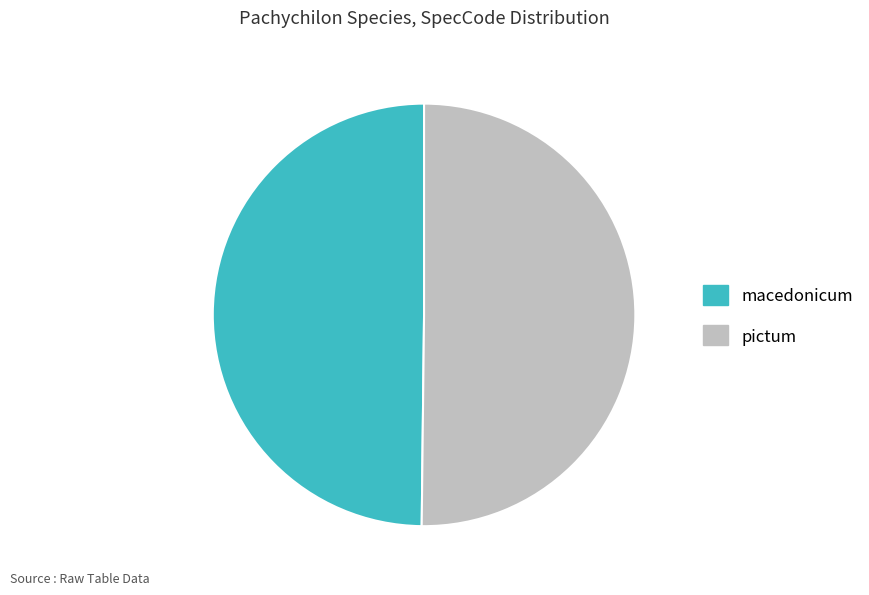

Do macedonicum and pictum together represent more than half of the pie?

Yes